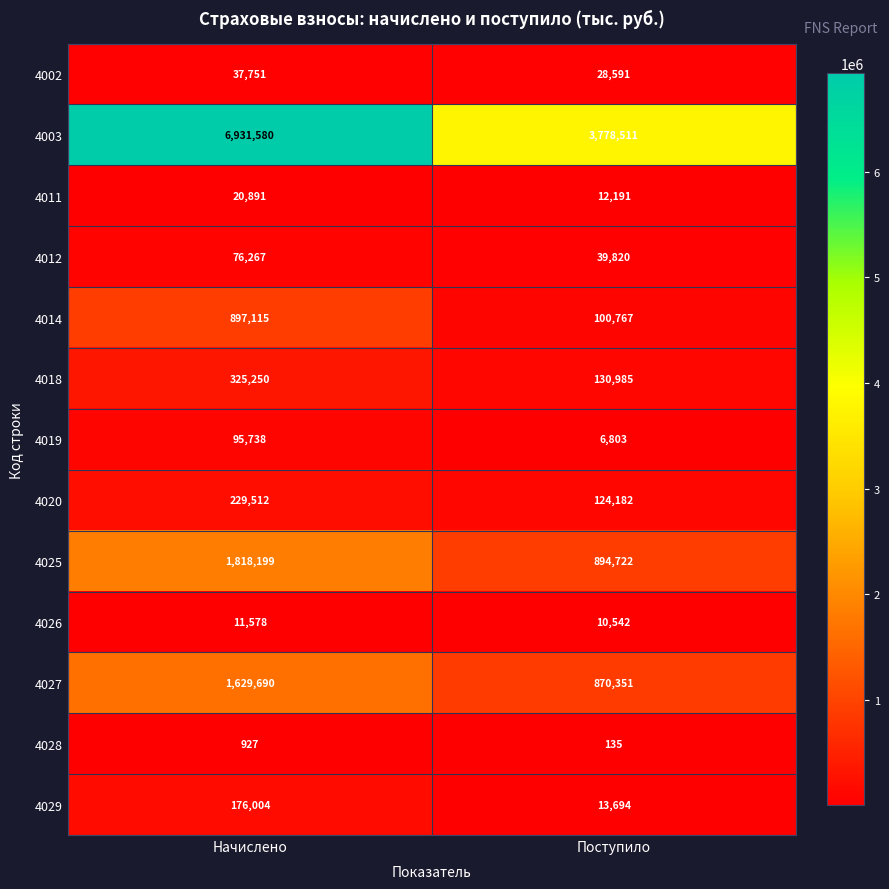

What is the approximate value of 4028 at Начислено?

927